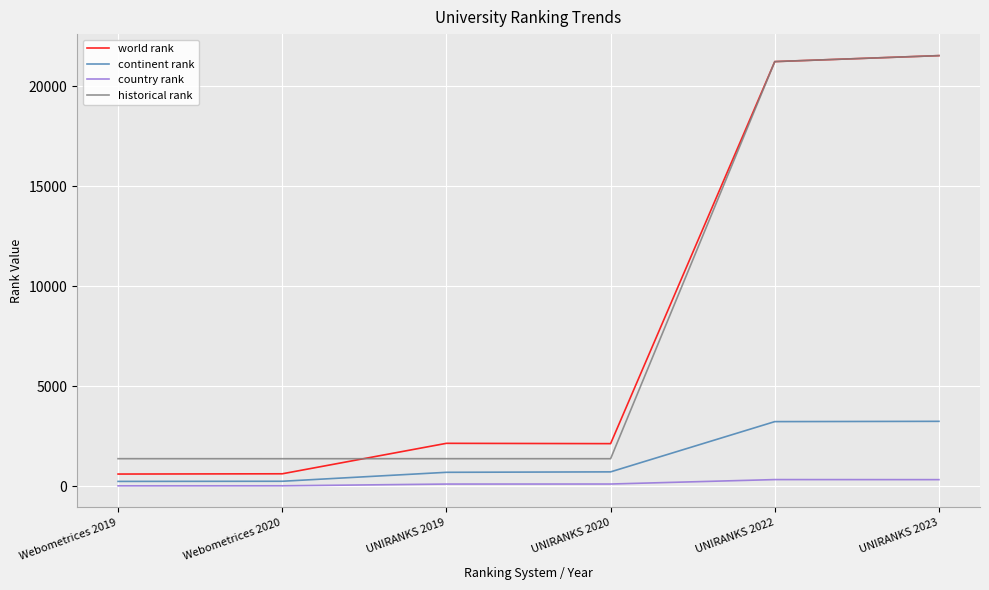

What is the highest value of the world rank series?

21536.0